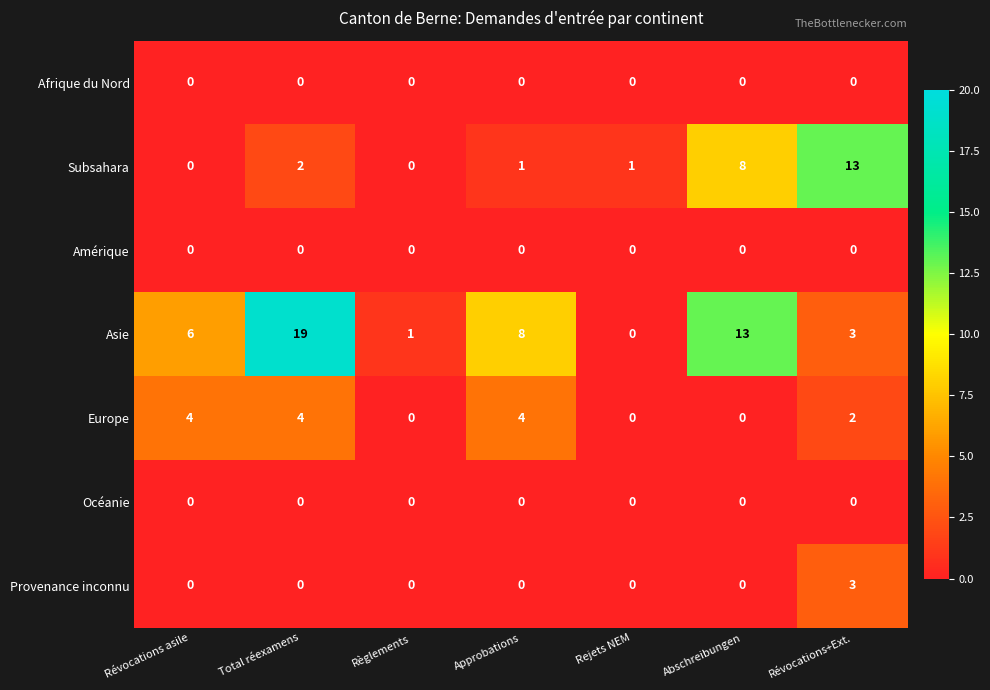

Is it true that Subsahara equals 6 at Révocations+Ext.?

False